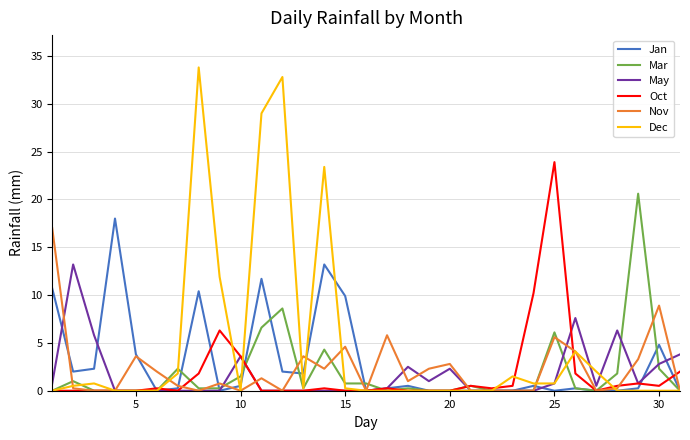

Which series has the largest total across all categories?

Dec